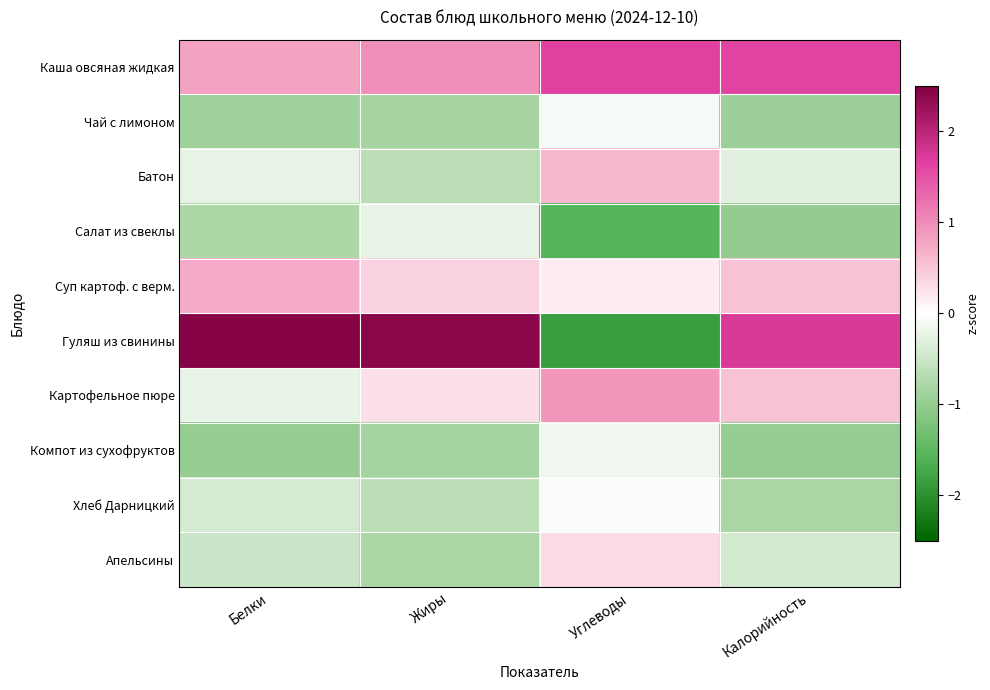

Reading right to left, transcribe all the data shown in this chart.

Каша овсяная жидкая: Калорийность=1.6	Углеводы=1.6	Жиры=1.0	Белки=0.8
Чай с лимоном: Калорийность=-0.9	Углеводы=-0.1	Жиры=-0.9	Белки=-0.9
Батон: Калорийность=-0.3	Углеводы=0.6	Жиры=-0.7	Белки=-0.2
Салат из свеклы: Калорийность=-1.0	Углеводы=-1.6	Жиры=-0.2	Белки=-0.8
Суп картоф. с верм.: Калорийность=0.5	Углеводы=0.2	Жиры=0.4	Белки=0.7
Гуляш из свинины: Калорийность=1.7	Углеводы=-1.8	Жиры=2.4	Белки=2.4
Картофельное пюре: Калорийность=0.5	Углеводы=0.9	Жиры=0.3	Белки=-0.2
Компот из сухофруктов: Калорийность=-1.0	Углеводы=-0.2	Жиры=-0.9	Белки=-1.0
Хлеб Дарницкий: Калорийность=-0.8	Углеводы=-0.1	Жиры=-0.6	Белки=-0.4
Апельсины: Калорийность=-0.4	Углеводы=0.3	Жиры=-0.8	Белки=-0.5